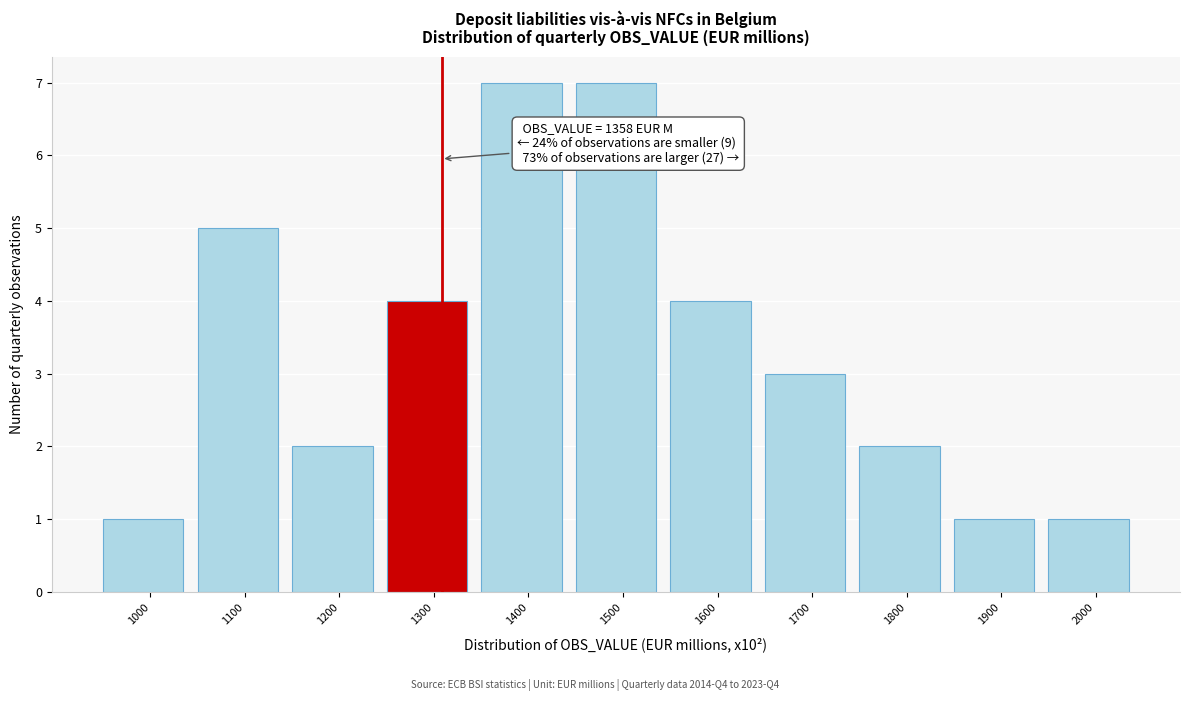

Reading right to left, what are all the values shown in this chart?

1	1	2	3	4	7	7	4	2	5	1